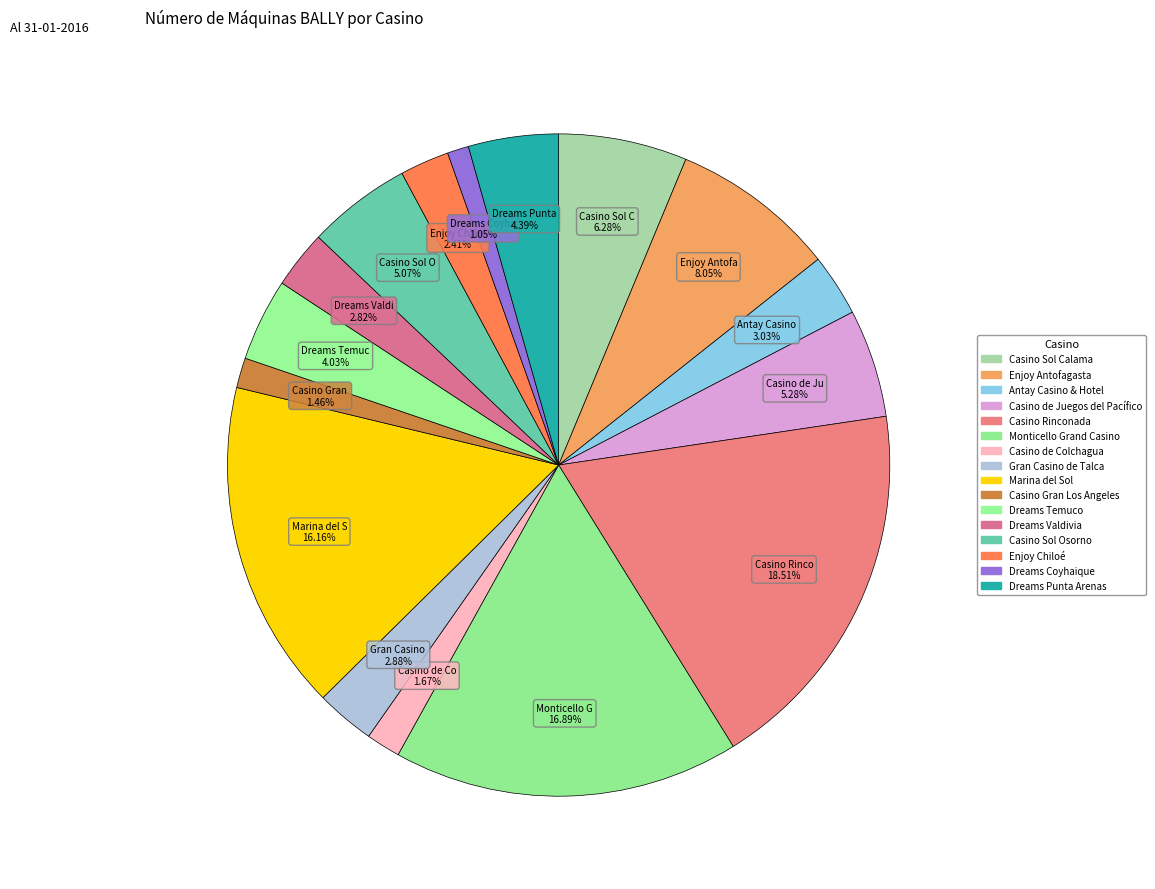

How many slices are in this pie chart?

16